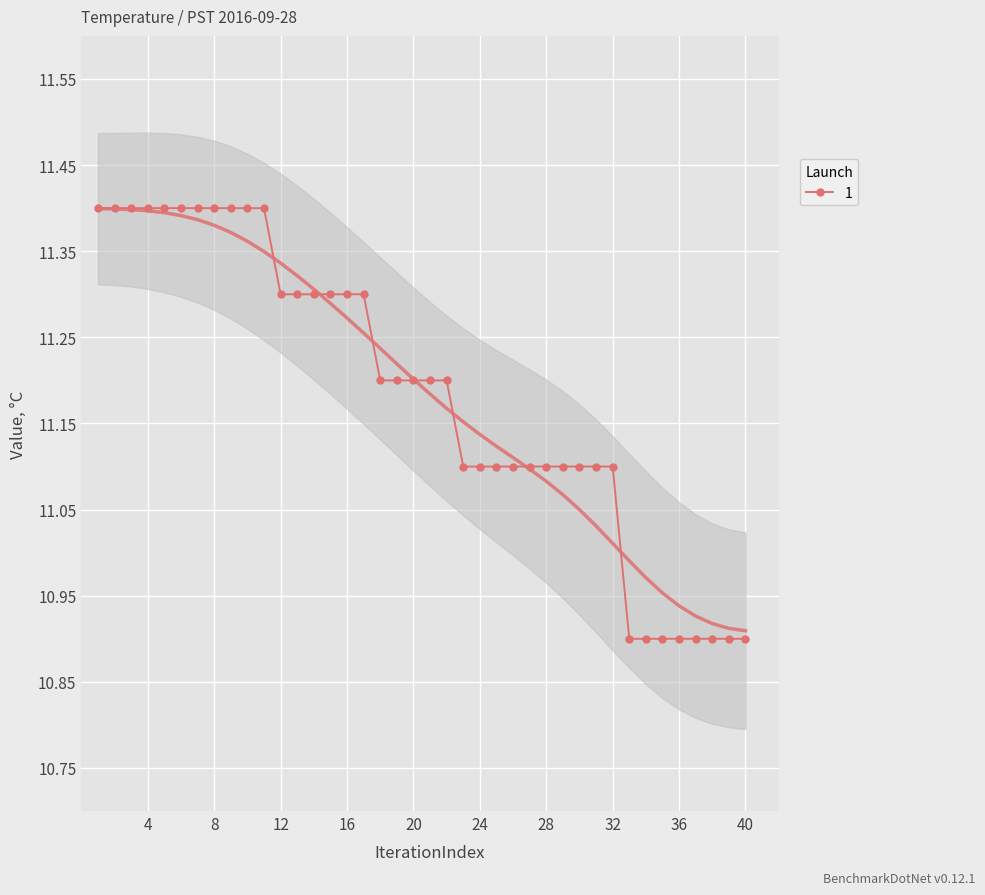

Reading left to right, transcribe all the data shown in this chart.

1=11.4	2=11.4	3=11.4	4=11.4	5=11.4	6=11.4	7=11.4	8=11.4	9=11.4	10=11.4	11=11.4	12=11.3	13=11.3	14=11.3	15=11.3	16=11.3	17=11.3	18=11.2	19=11.2	20=11.2	21=11.2	22=11.2	23=11.1	24=11.1	25=11.1	26=11.1	27=11.1	28=11.1	29=11.1	30=11.1	31=11.1	32=11.1	33=10.9	34=10.9	35=10.9	36=10.9	37=10.9	38=10.9	39=10.9	40=10.9